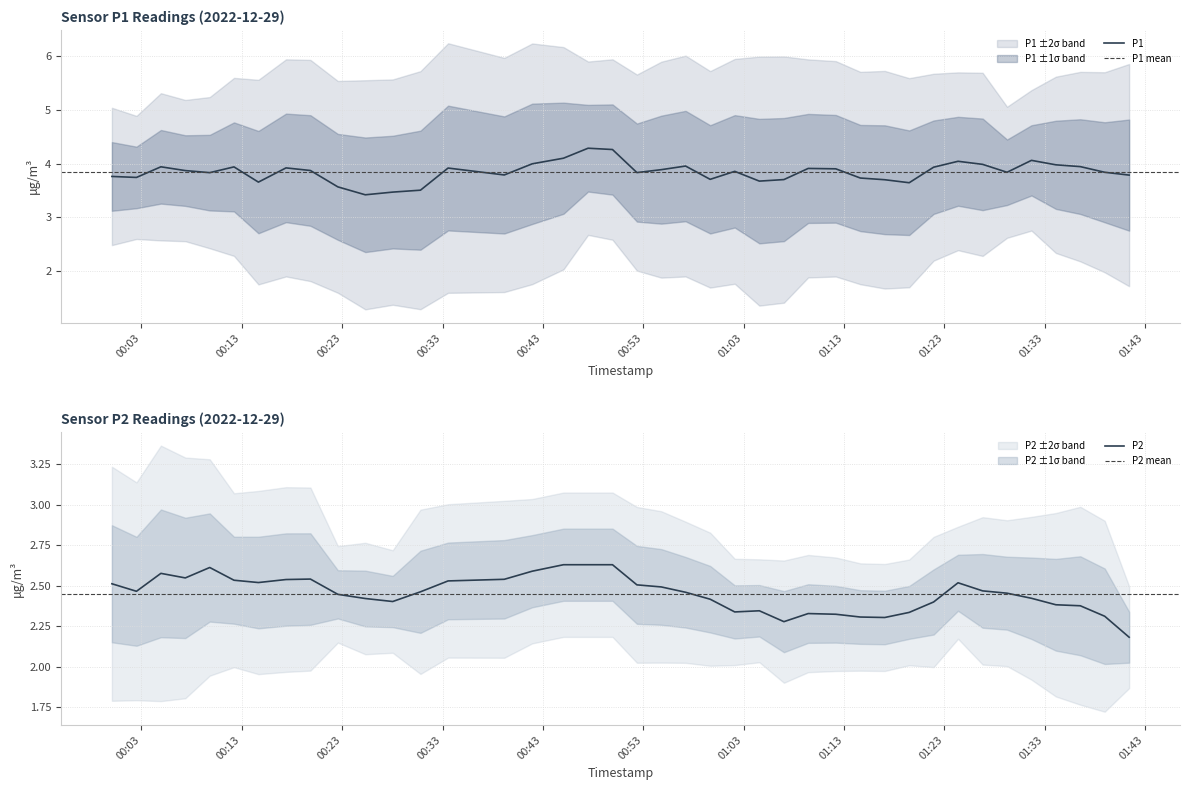

How many lines are shown in the chart?

2